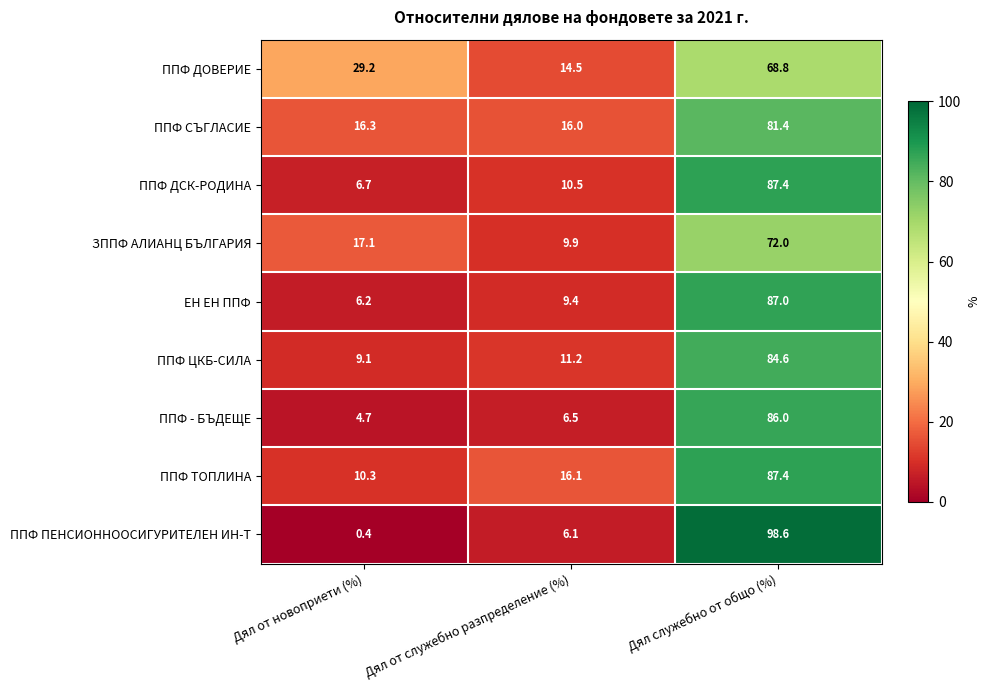

True or false: ЗППФ АЛИАНЦ БЪЛГАРИЯ has a value of 9.9 at Дял от служебно разпределение (%).

True